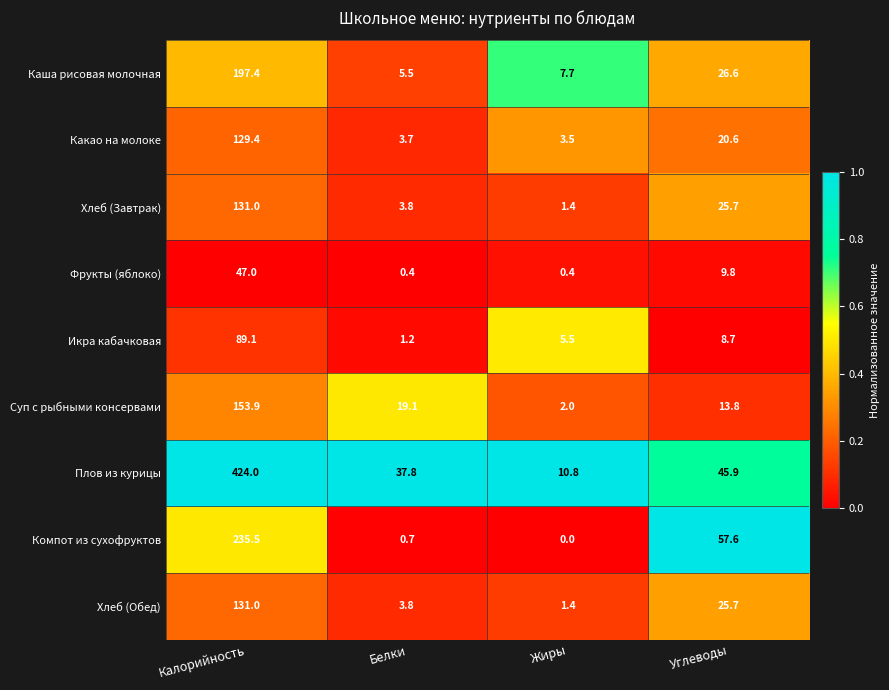

How many distinct data groups are displayed?

9